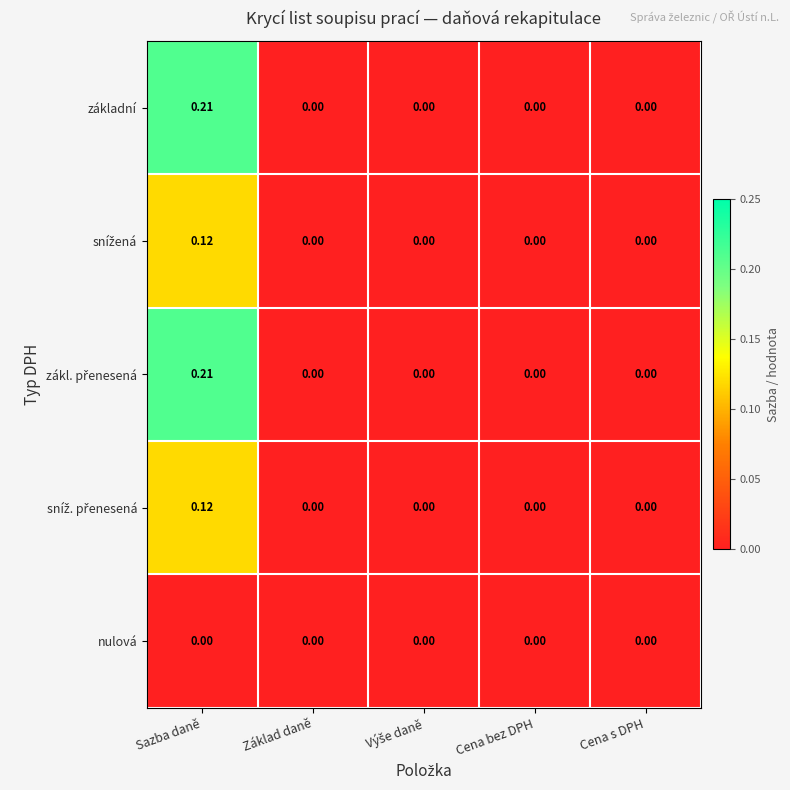

At which category is the sum across all series the highest?

Sazba daně